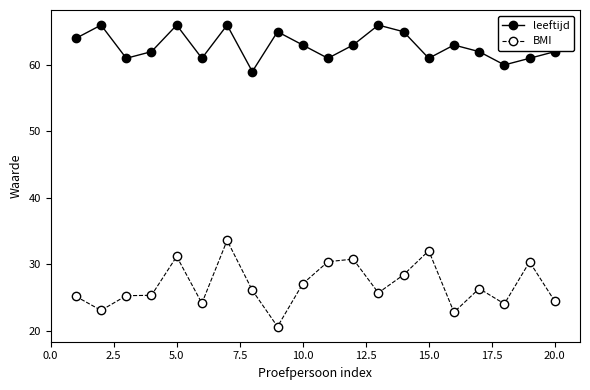

List the series in order of their overall mean, lowest first.

BMI, leeftijd